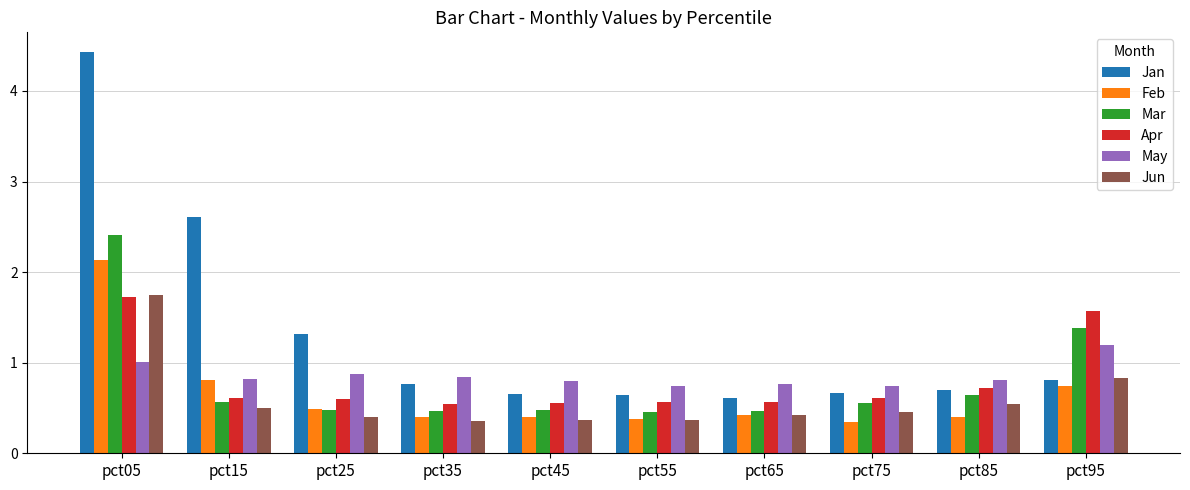

What is the smallest value displayed?

0.3